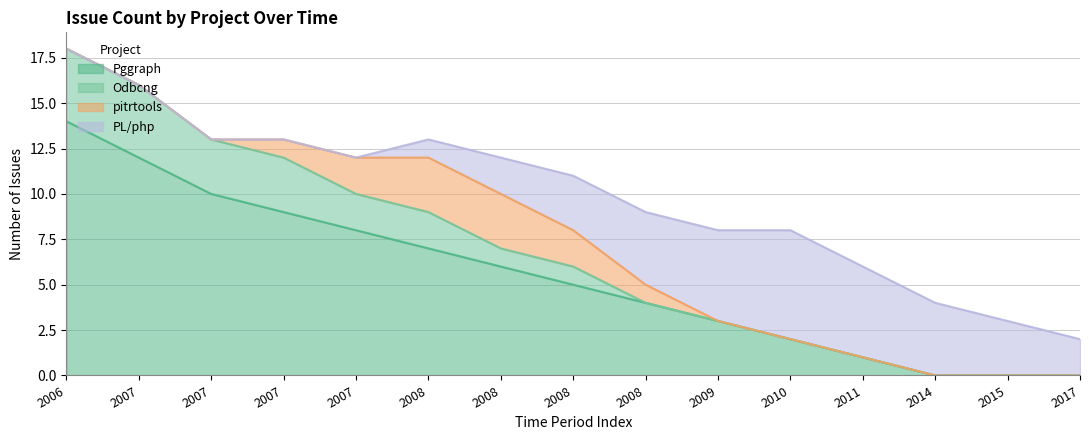

True or false: Pggraph has a value of 5 at 2014.

False